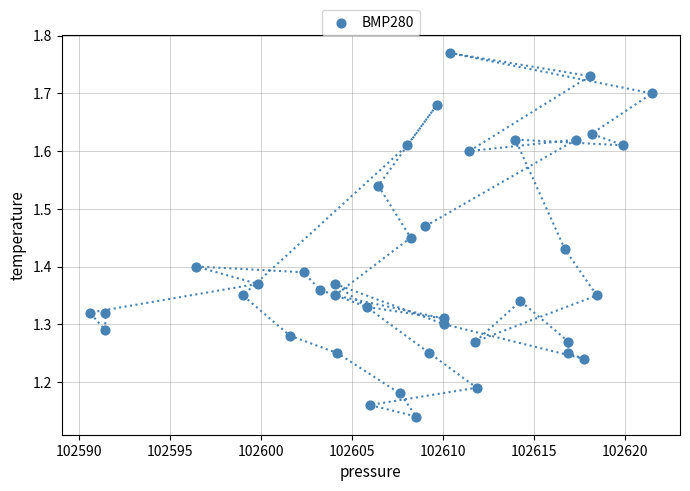

What is the range of Y values (max minus min)?

0.6